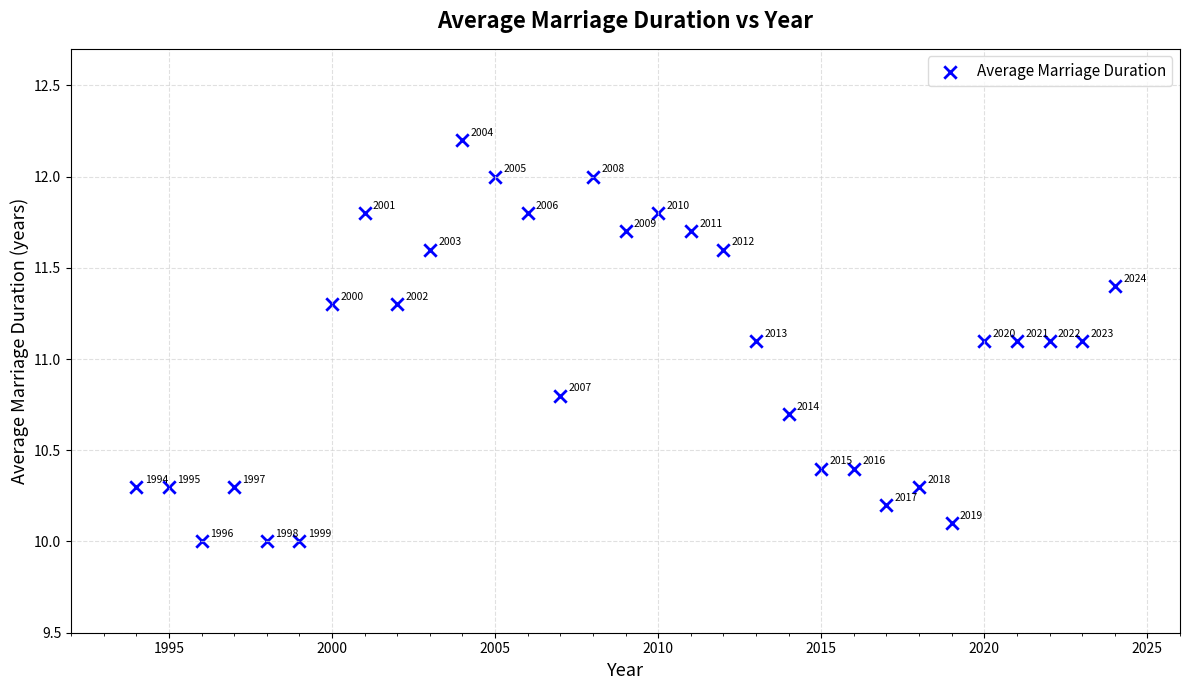

What Y value in the scatter plot is closest to 11?

11.1